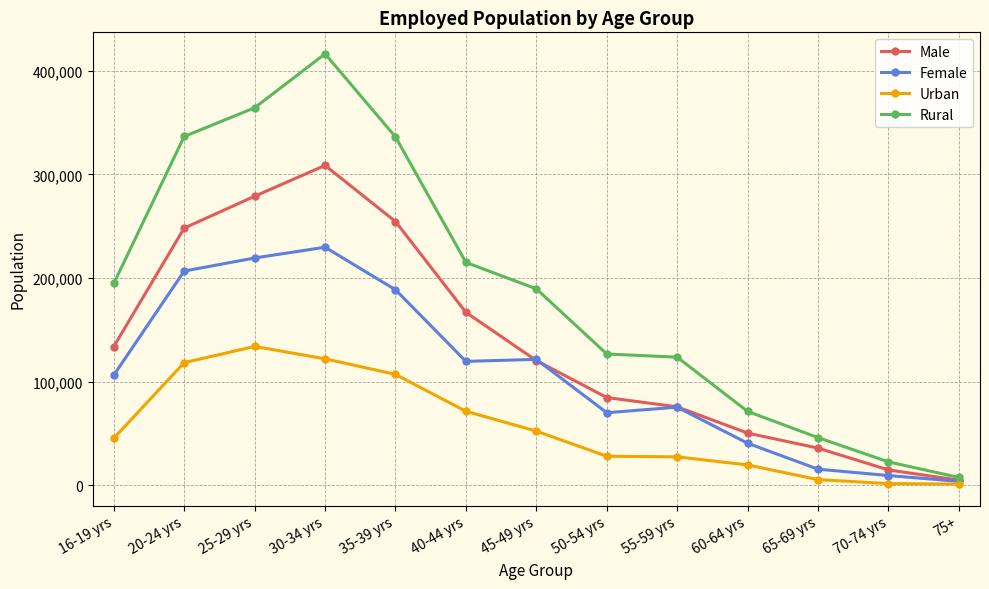

At which category does the chart reach its peak across all series?

30-34 yrs